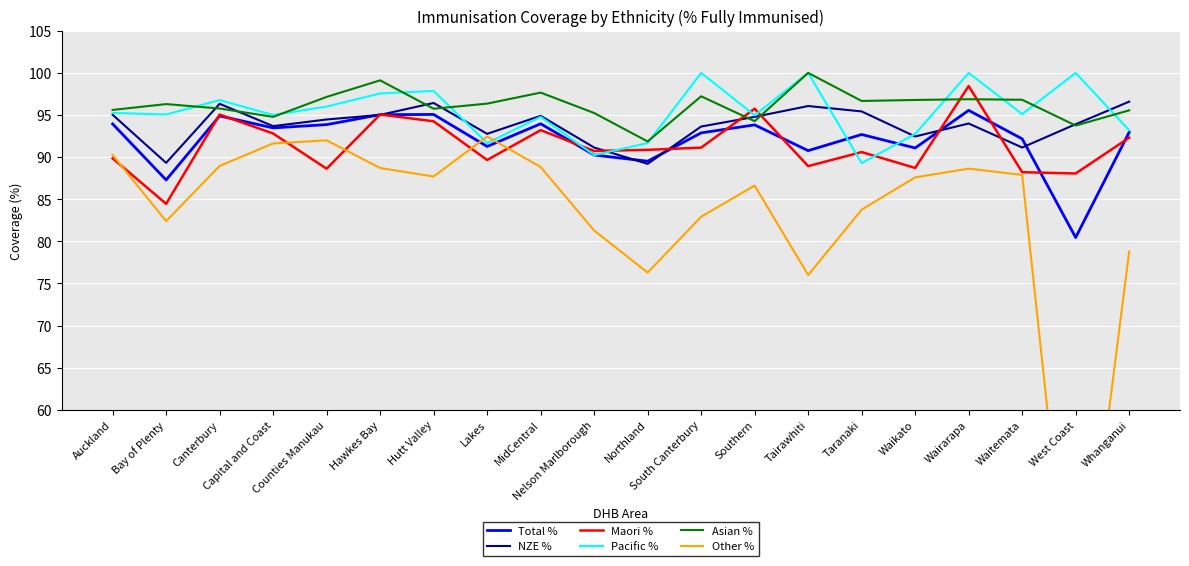

At which category is the sum across all series the highest?

Wairarapa